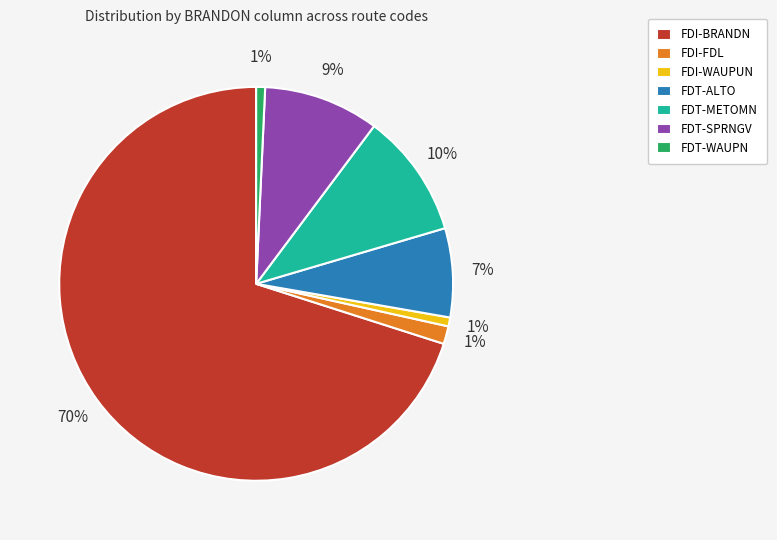

The FDT-WAUPN slice represents 10% of the pie. True or false?

False